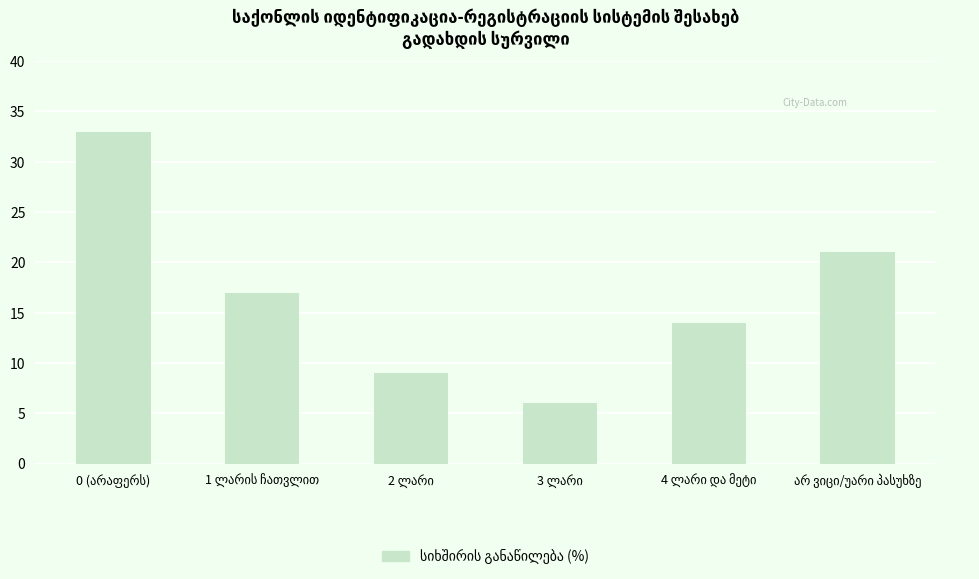

What is the value of the 4th bar from the left?

6